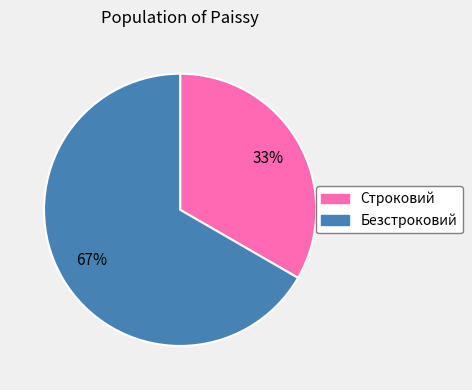

Which category has the smallest portion of the pie?

Строковий